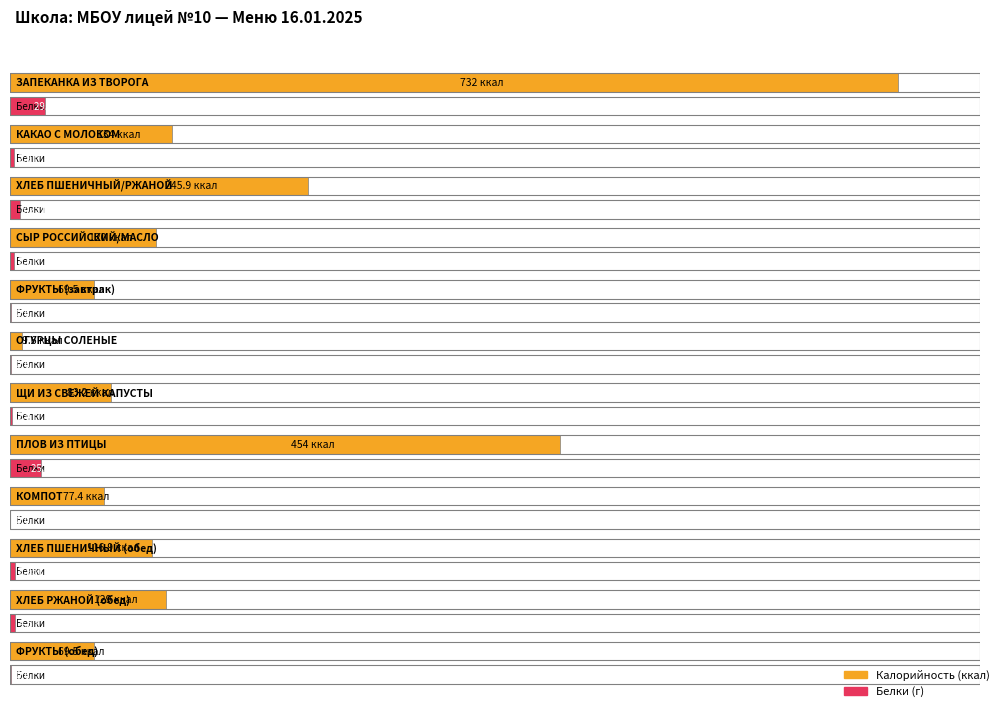

At which label is Калорийность closest to 370?

ПЛОВ ИЗ ПТИЦЫ